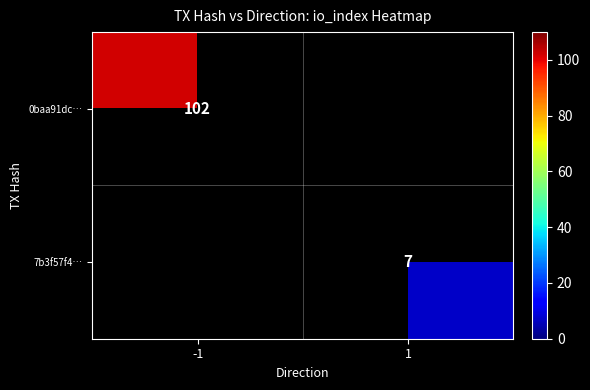

The 0baa91dc… series shows 102 at -1. True or false?

True